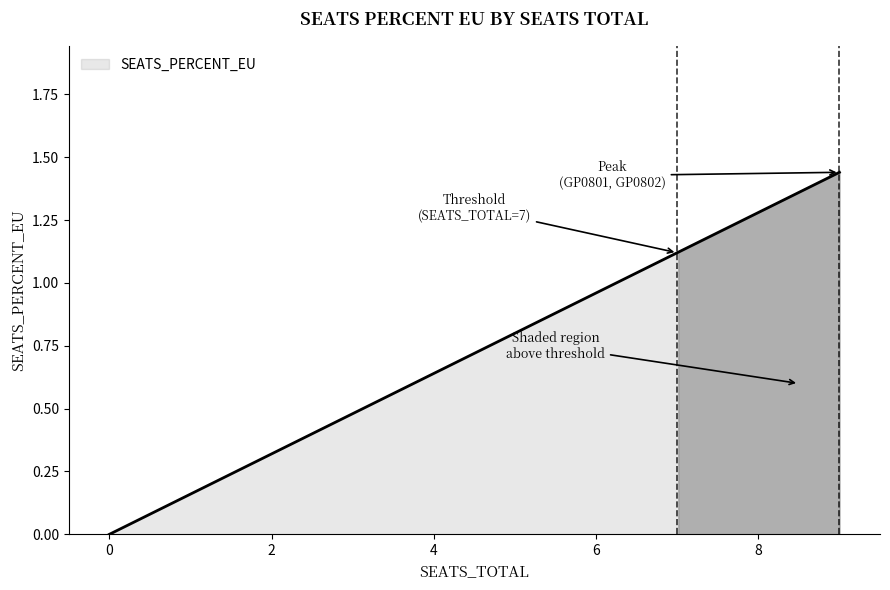

Is this an area chart (filled region under the line)?

Yes